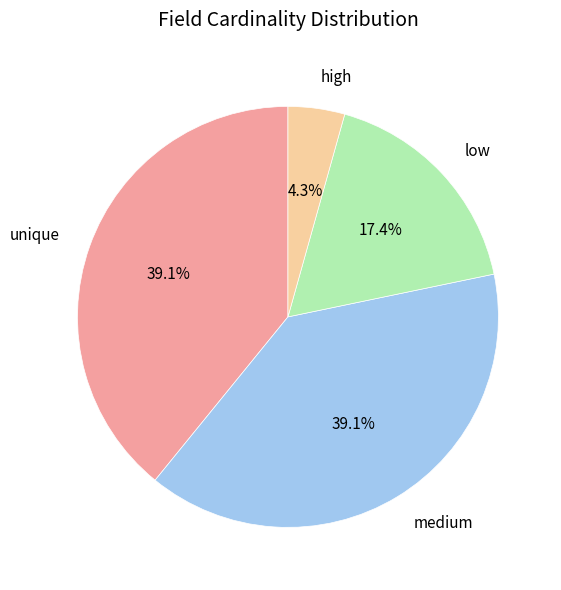

Which has a higher value, high or unique?

unique